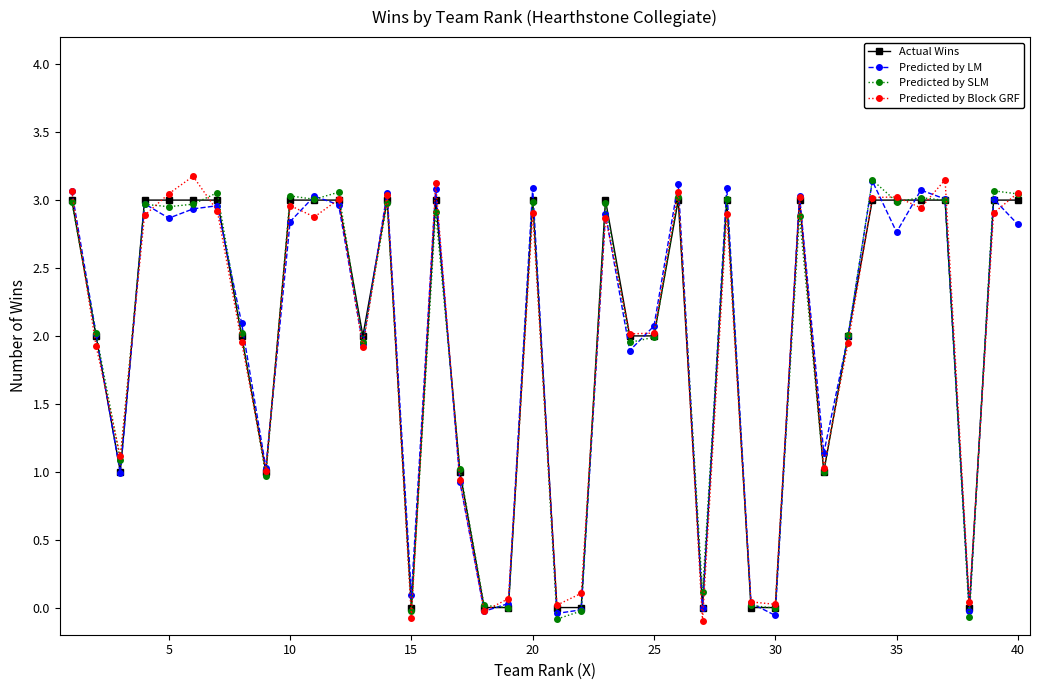

What is the greatest value displayed?

3.2